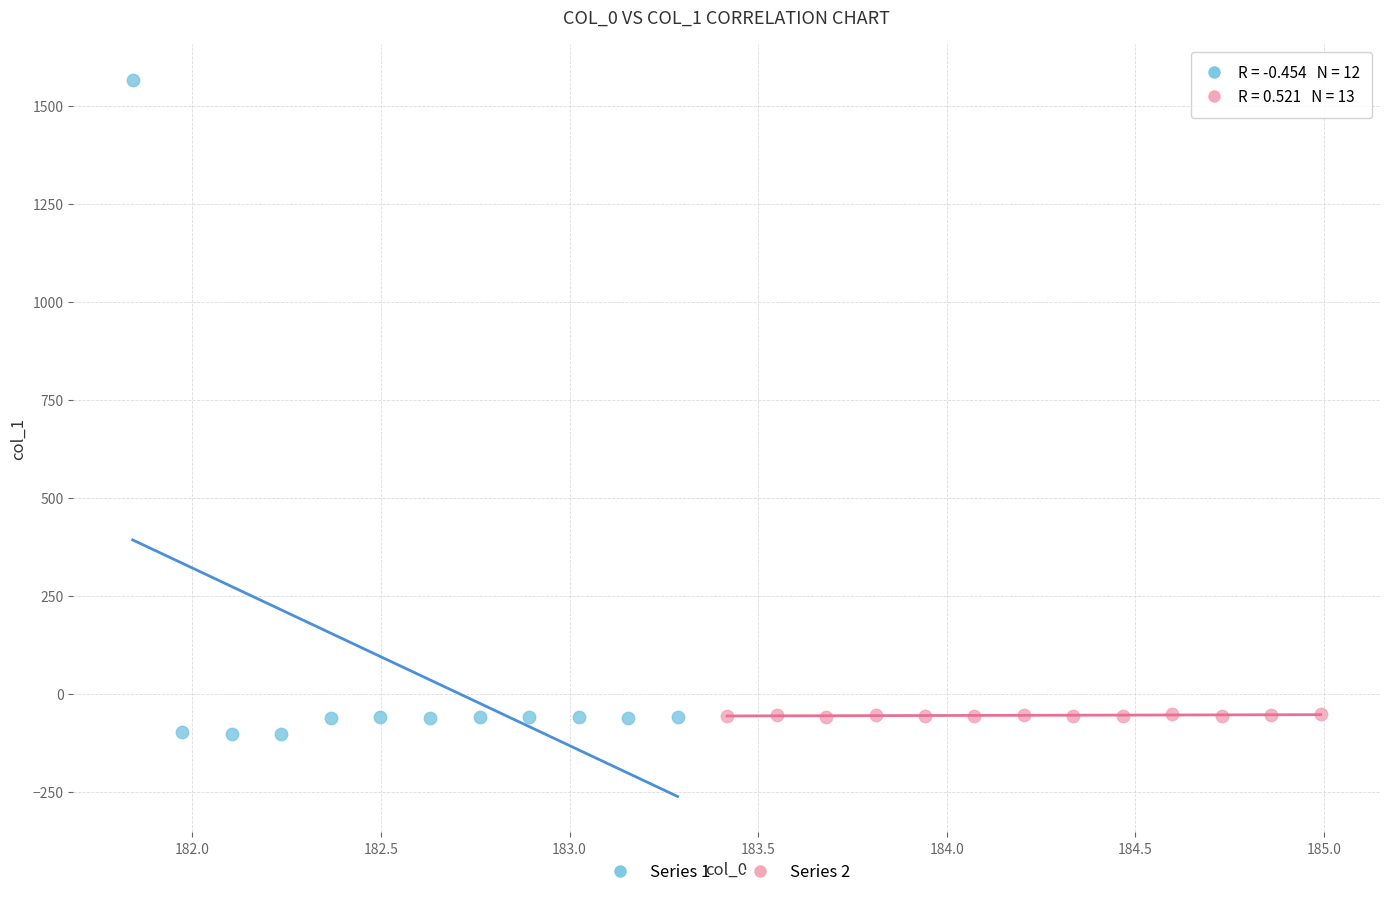

Which series has the largest Y range (max minus min)?

Series 1